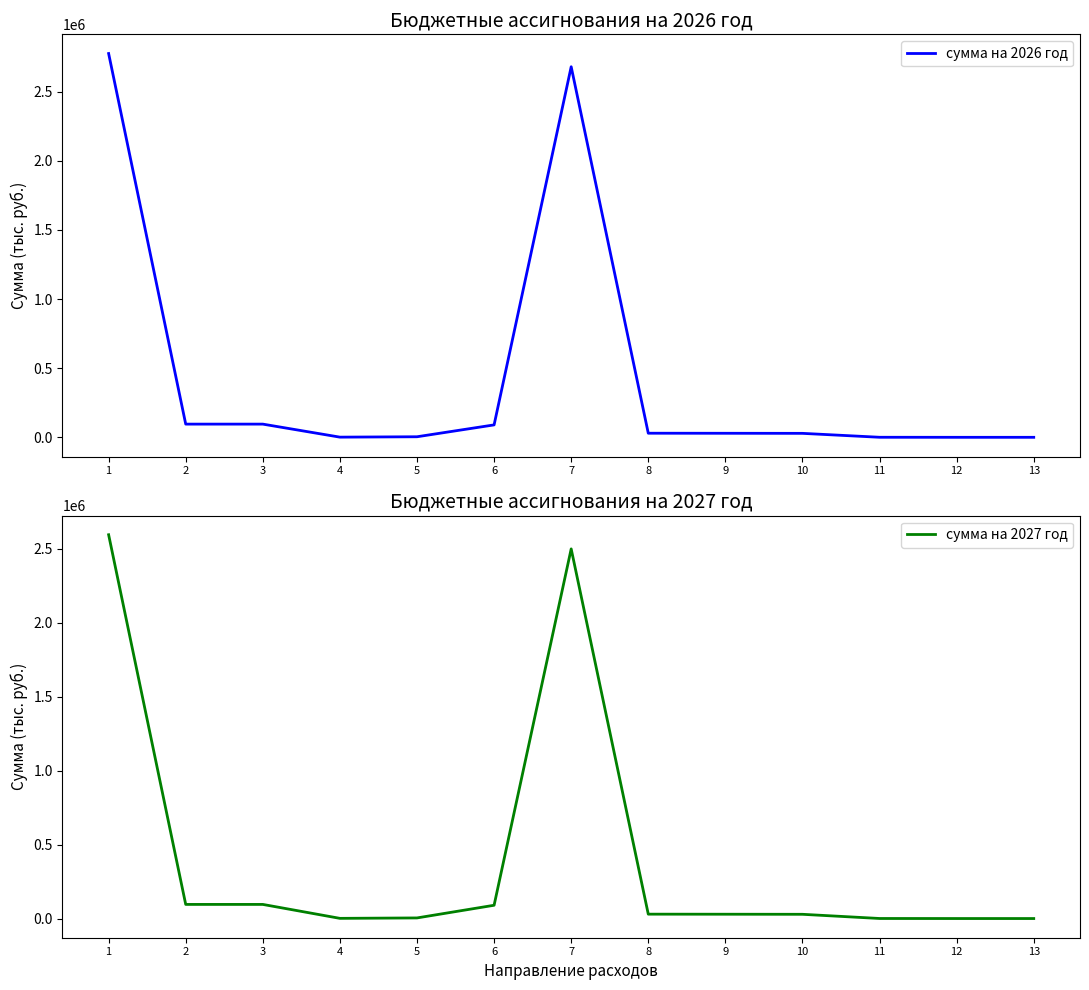

How many lines are shown in the chart?

2